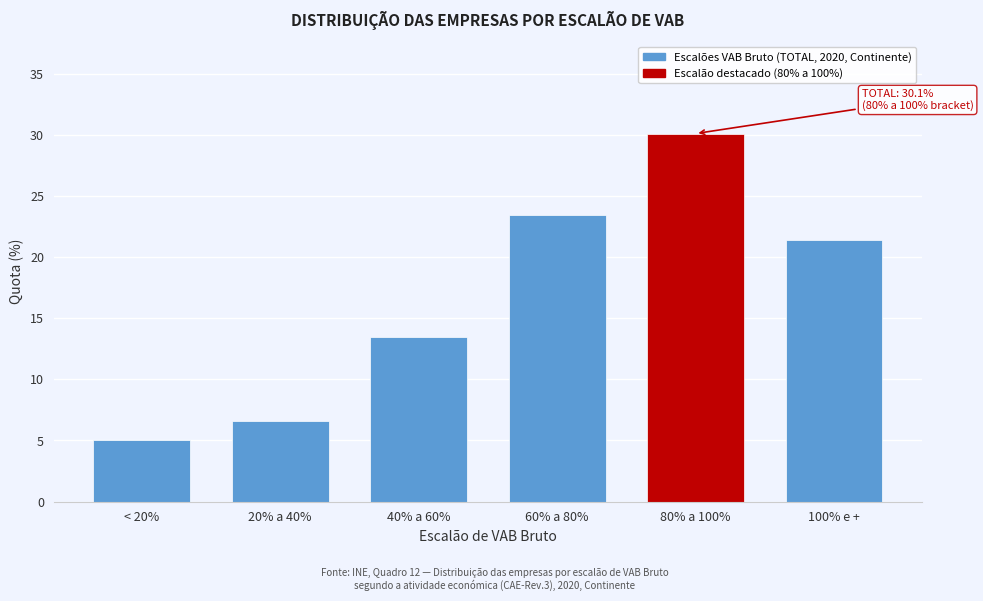

Reading left to right, what are all the values shown in this chart?

< 20%=5.0	20% a 40%=6.6	40% a 60%=13.4	60% a 80%=23.4	80% a 100%=30.1	100% e +=21.4